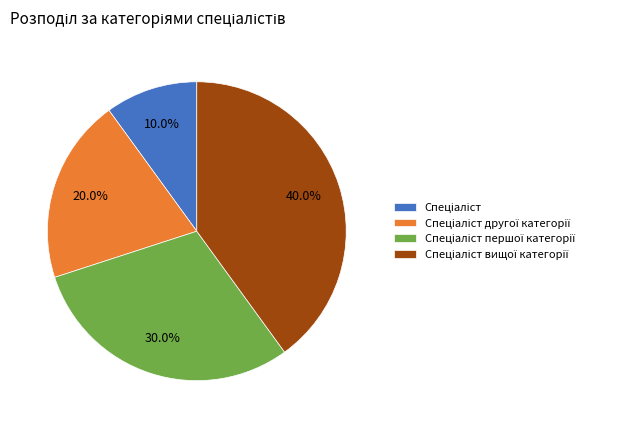

Does any single category account for the majority?

No